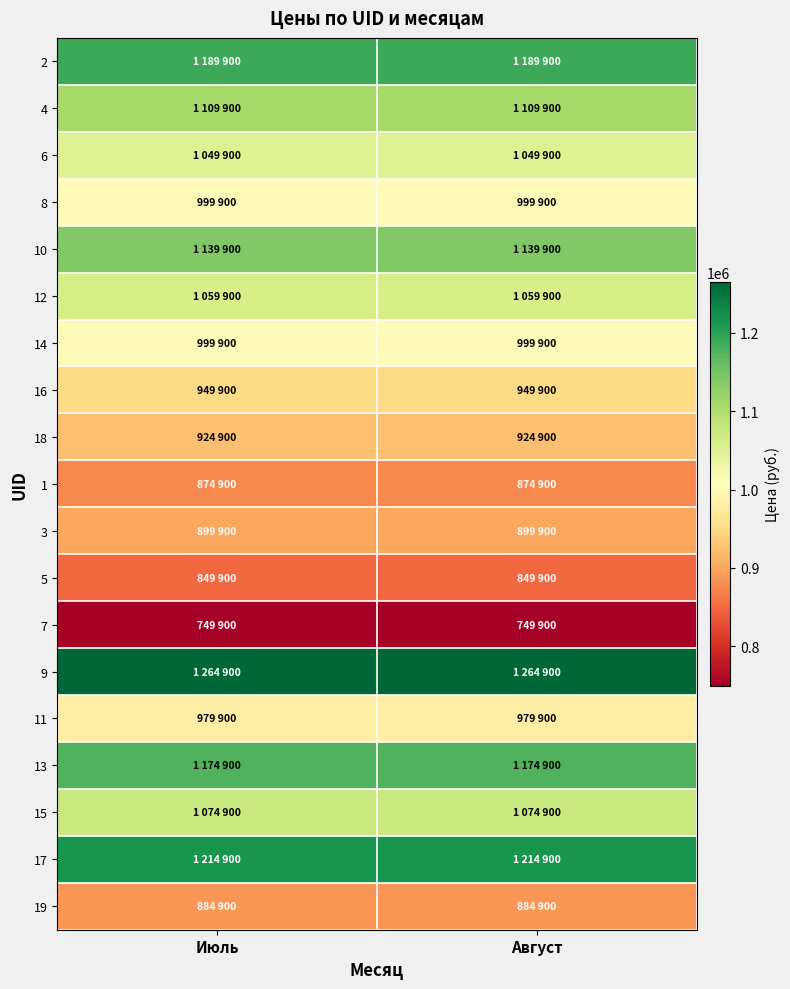

Between Июль and Август, which is larger?

Июль